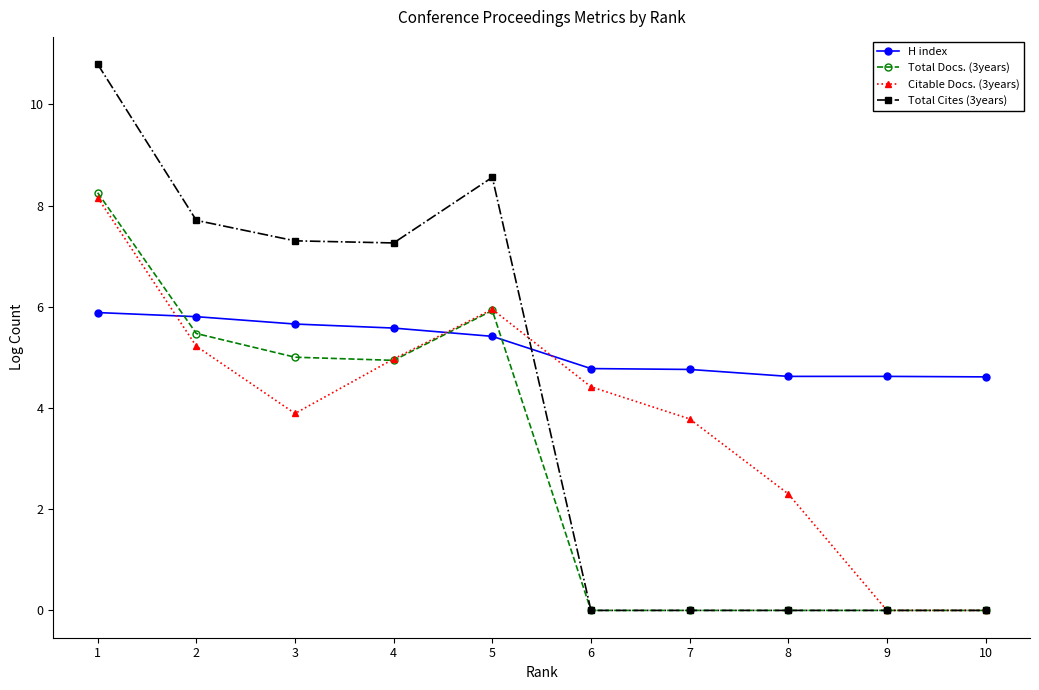

True or false: Total Docs. (3years) has a value of 13.7 at 1.

False